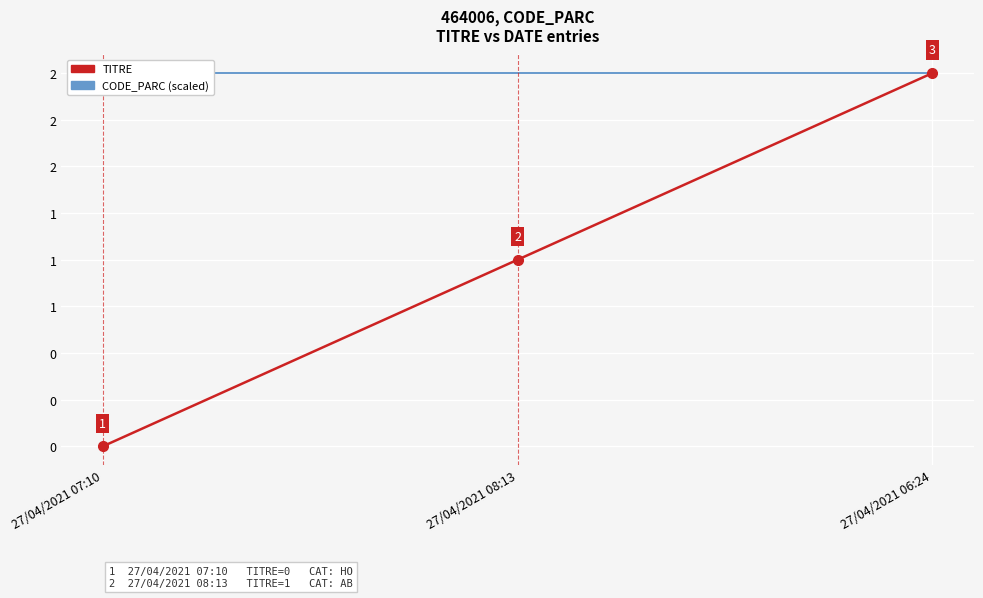

What is the total value across all series at 27/04/2021 08:13?

3